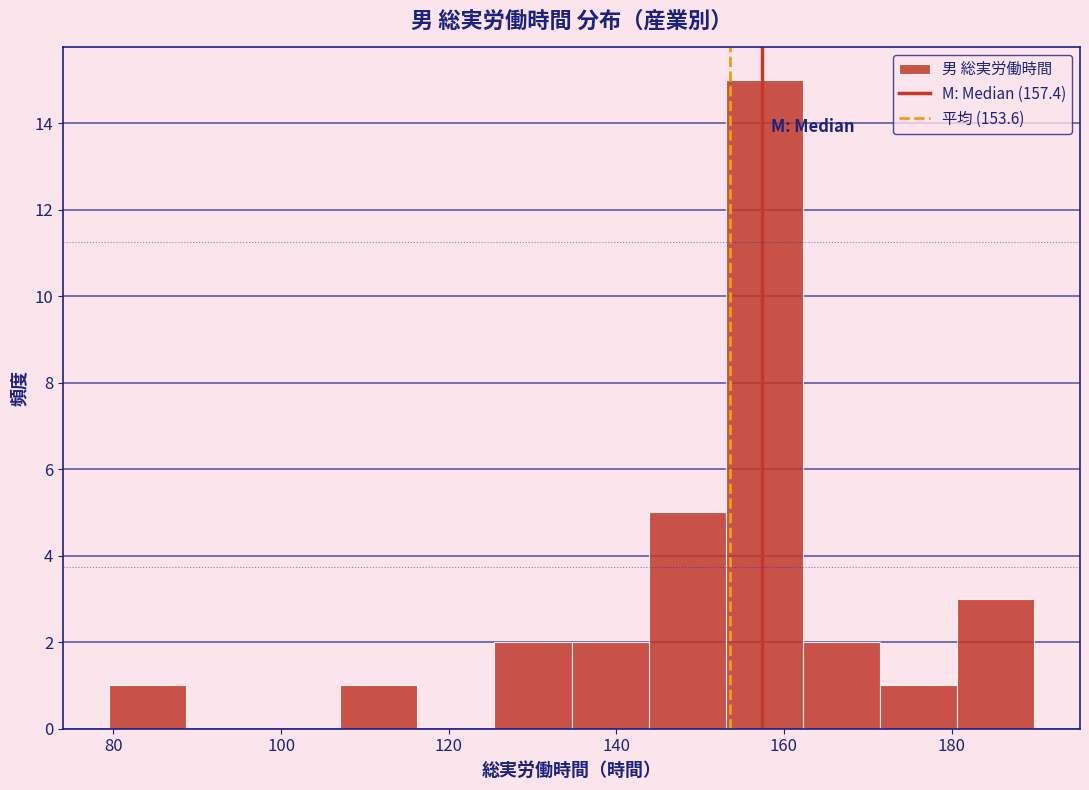

Reading left to right, transcribe this chart: for each bar, give the range it covers on the x-axis and its height. Neither the bar edges nor the heights are printed on the chart, so give them approximately, as read against the axes.

80 to 88: 1
88 to 98: 0
98 to 108: 0
108 to 116: 1
116 to 126: 0
126 to 134: 2
134 to 144: 2
144 to 154: 5
154 to 162: 15
162 to 172: 2
172 to 180: 1
180 to 190: 3